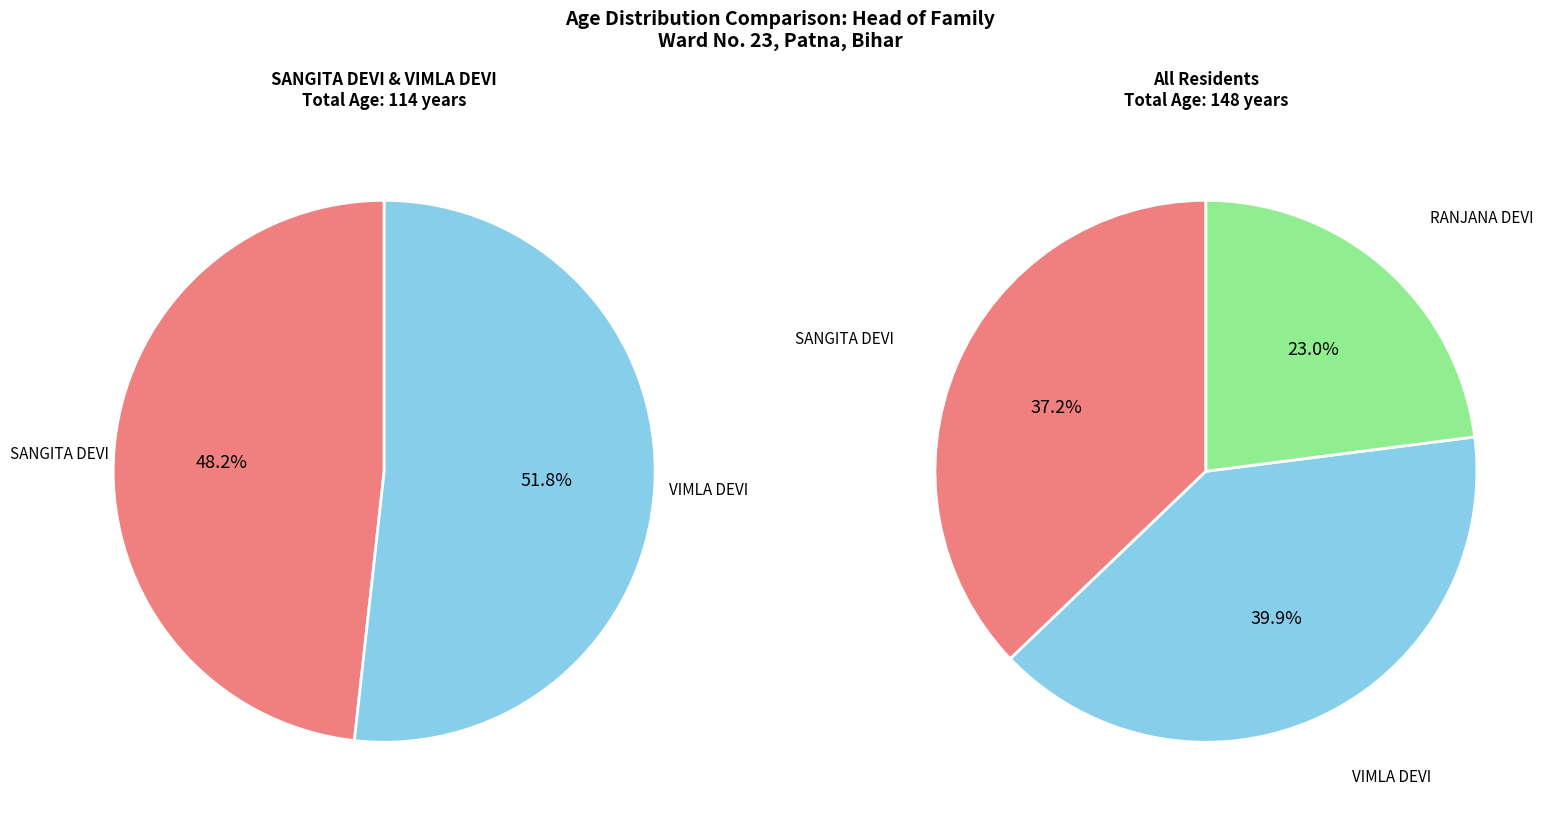

What is the change in value from VIMLA DEVI to RANJANA DEVI?

-25